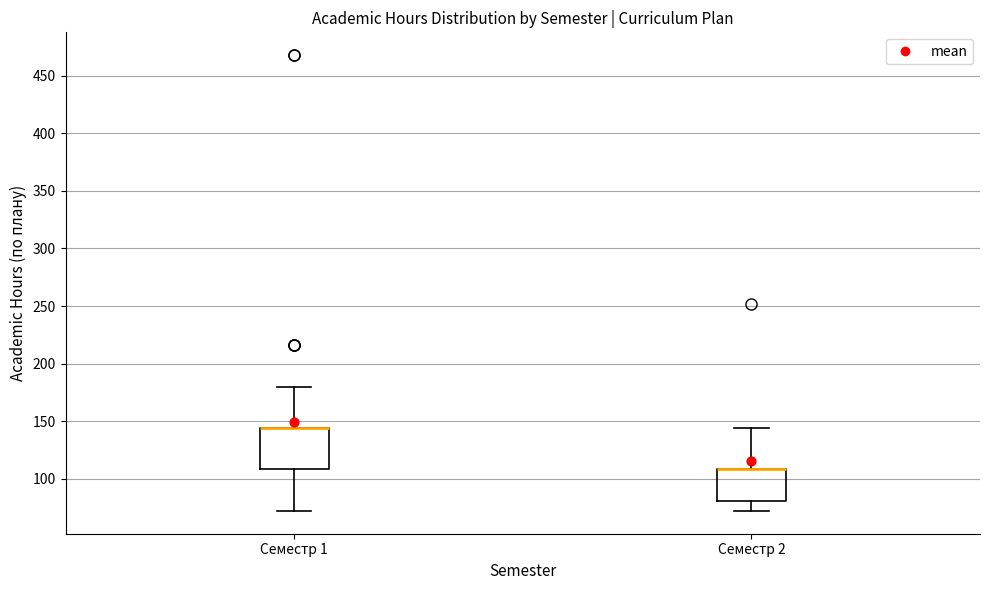

Comparing the boxes themselves (not the whiskers), which one is the tallest?

Семестр 1